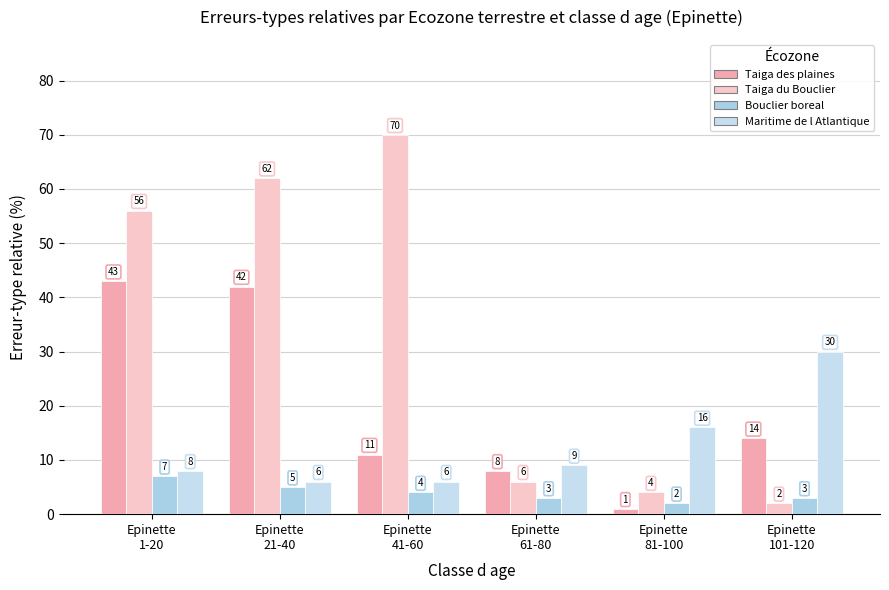

Read the Bouclier boreal value at Epinette
1-20.

7